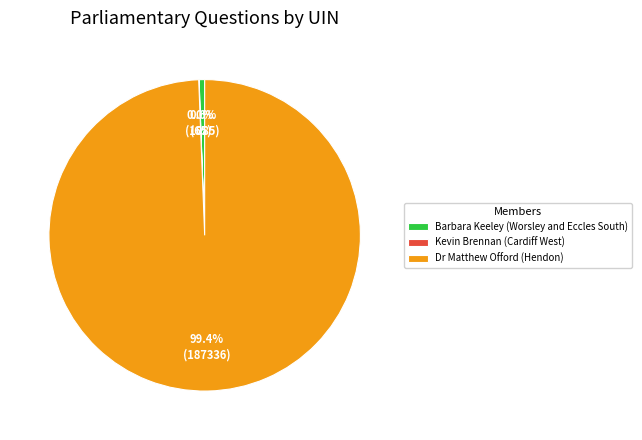

What is the ratio of the value at Dr Matthew Offord (Hendon) to the value at Barbara Keeley (Worsley and Eccles South)?

172.7